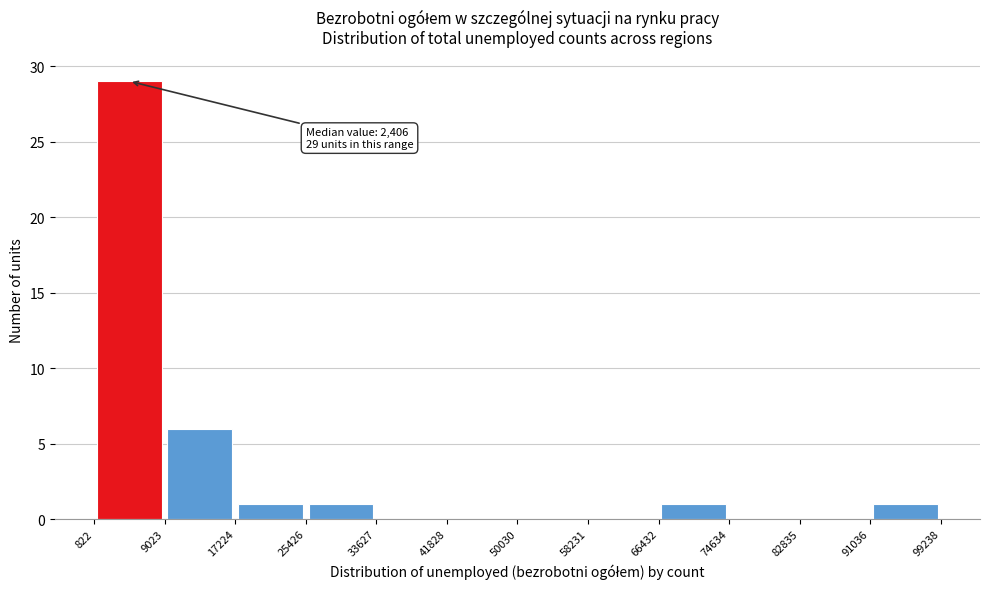

Over which range of the x-axis is the bar tallest?

822 to 9023